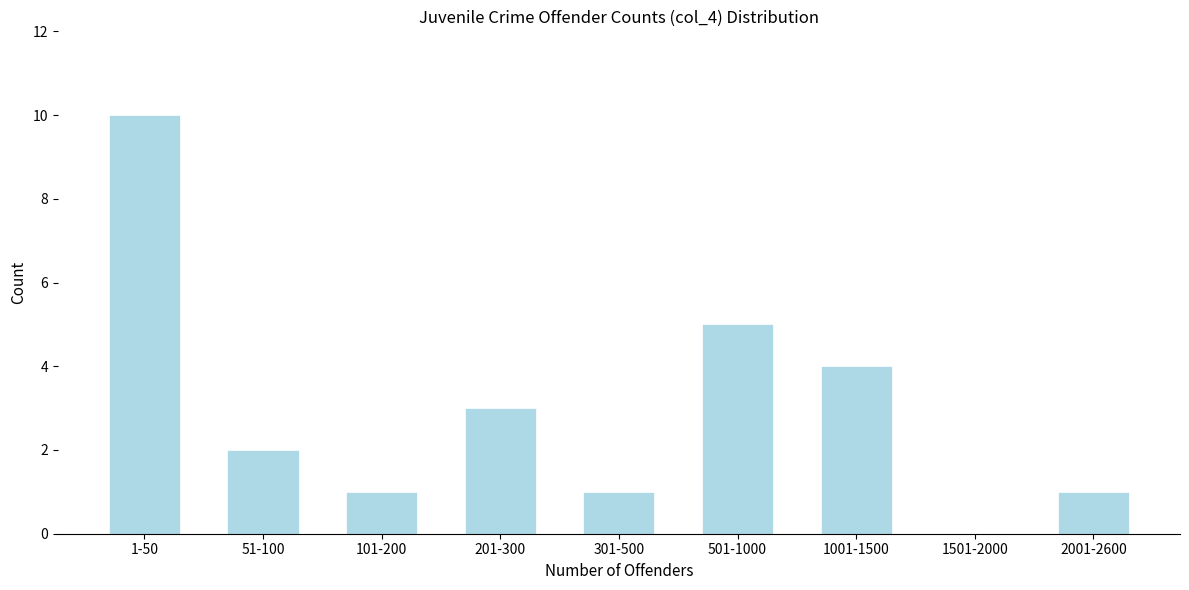

What is the sum of the values at 2001-2600 and 1001-1500?

5